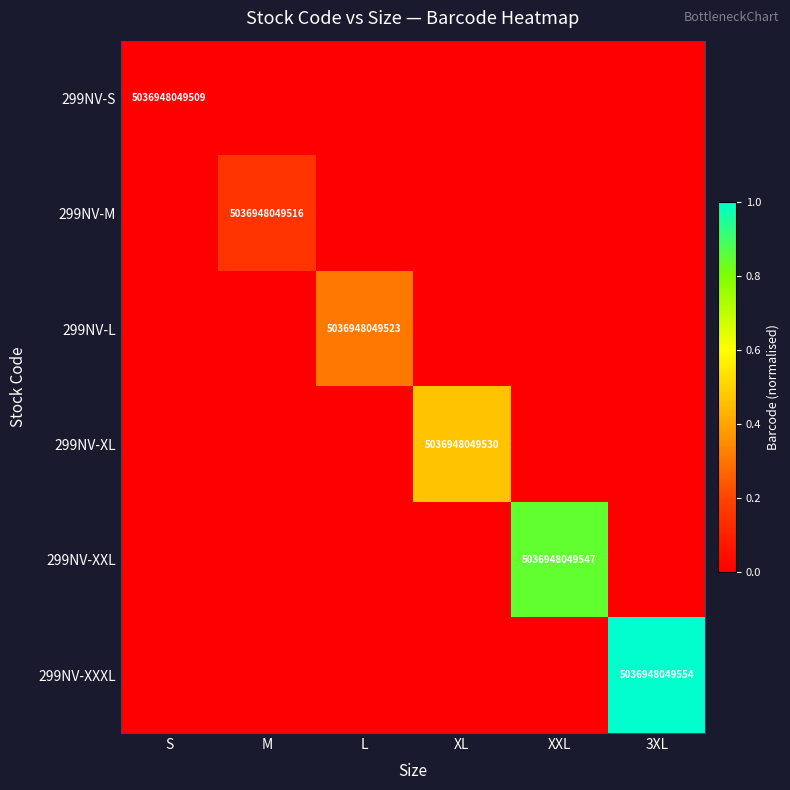

Is it true that 299NV-S equals 1959473514176 at S?

False